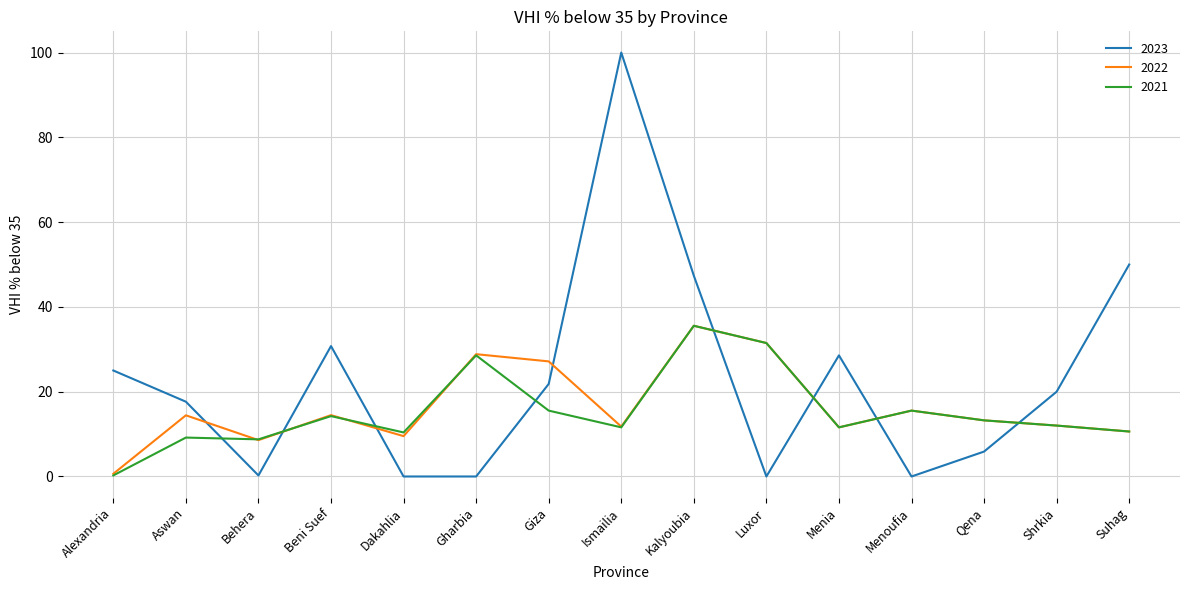

What are all the series names shown in the legend?

2023, 2022, 2021